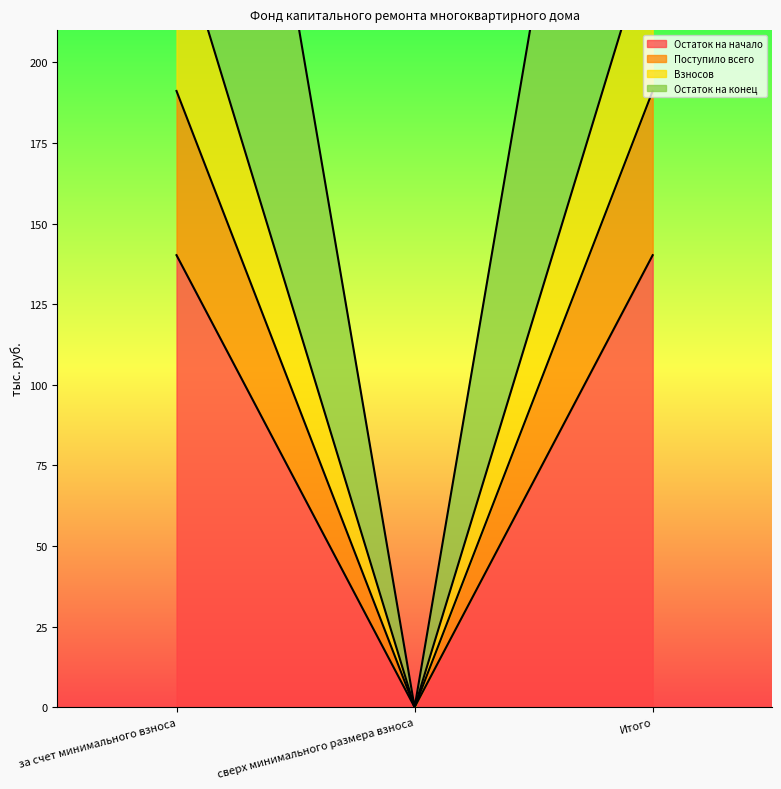

Reading left to right, extract all data points from this chart.

Остаток на начало: 140.2	0.0	140.2
Поступило всего: 433.2	0.0	433.2
Взносов: 191.1	0.0	191.1
Остаток на конец: 242.0	0.0	242.0